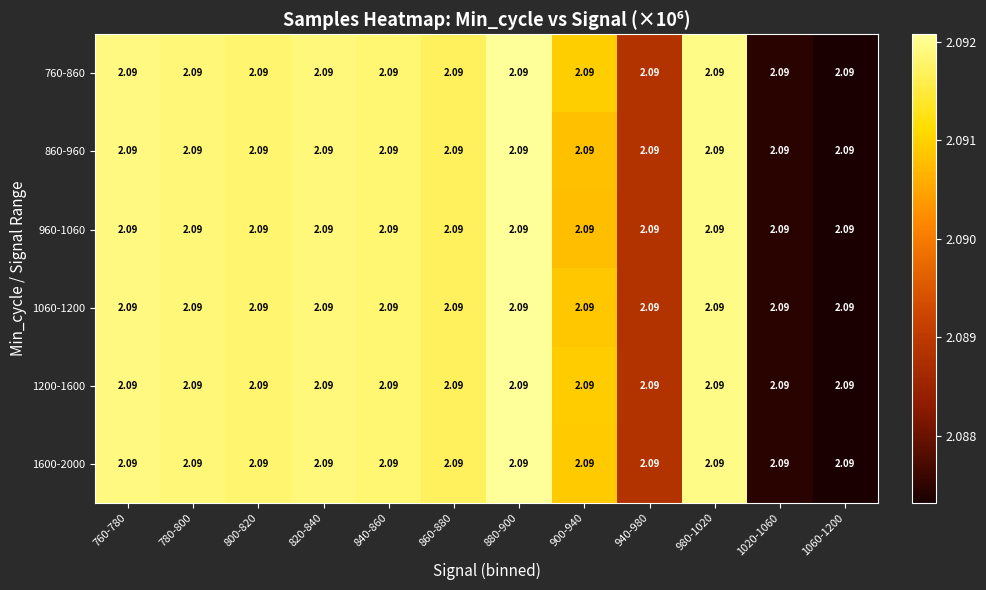

Between 760-780 and 880-900, which is larger?

880-900